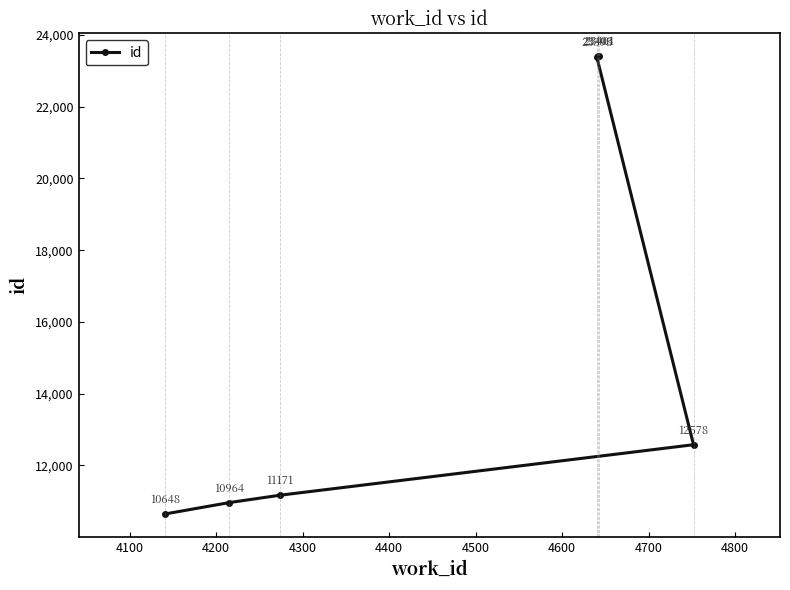

Is this an area chart (filled region under the line)?

No